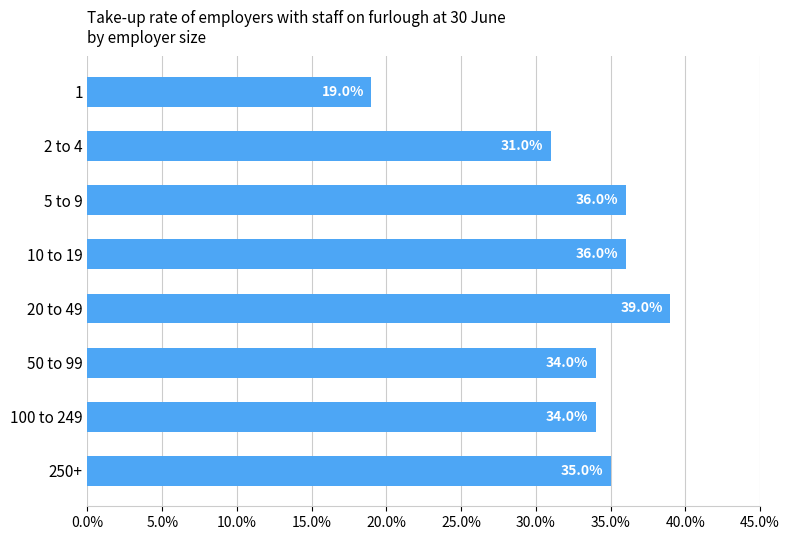

Count the values in the range 0 to 1.

8